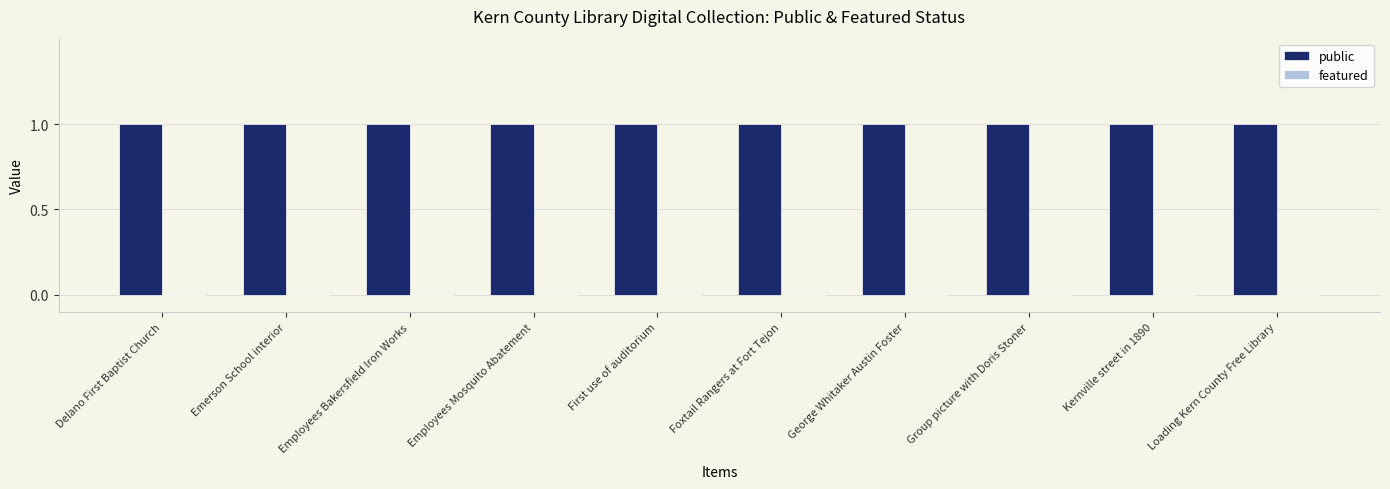

Which series has the largest total across all categories?

public